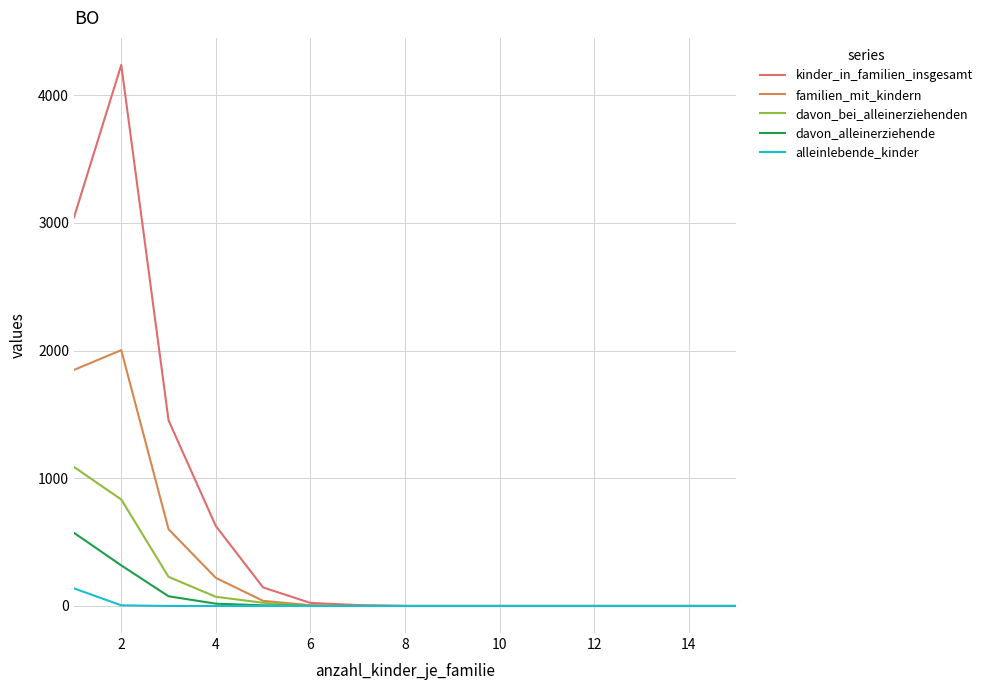

Which series has the largest range (max minus min)?

kinder_in_familien_insgesamt